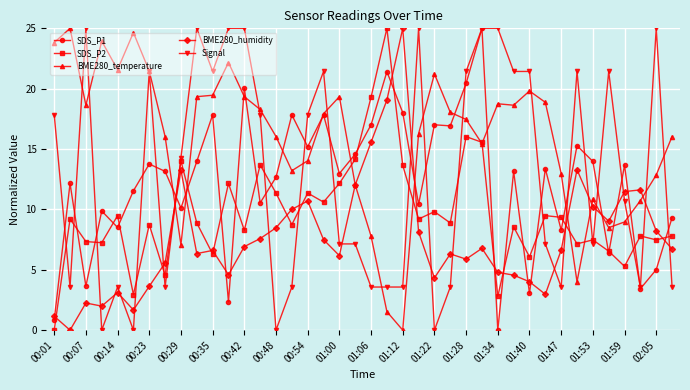

What is the maximum value for BME280_temperature?

25.0